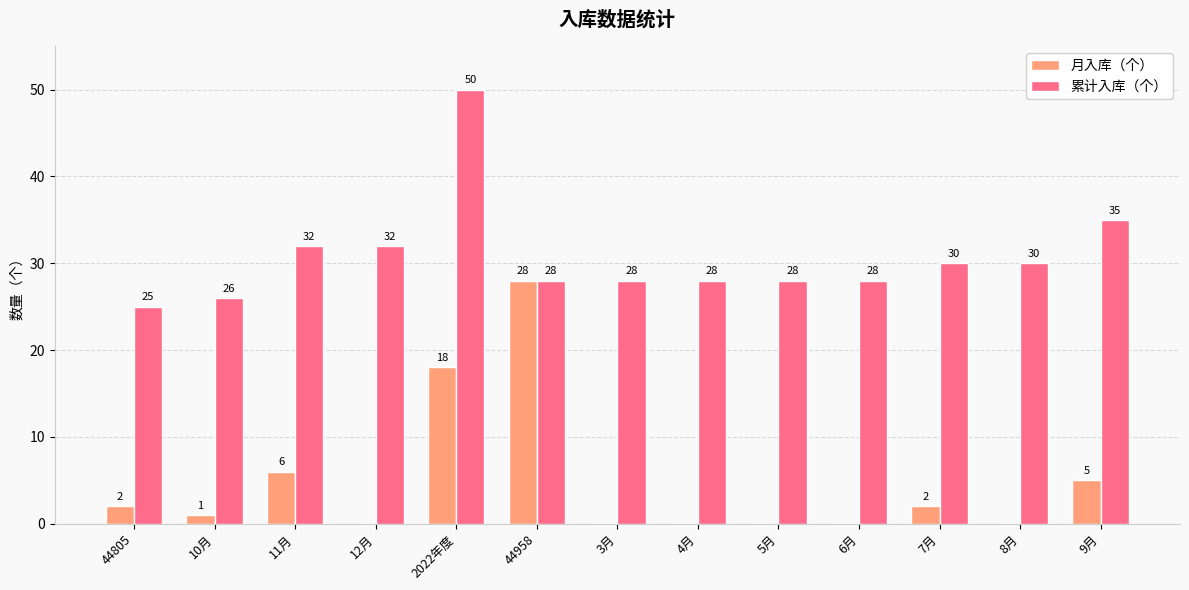

Between 44805 and 2022年度, which series saw the biggest shift?

累计入库（个）